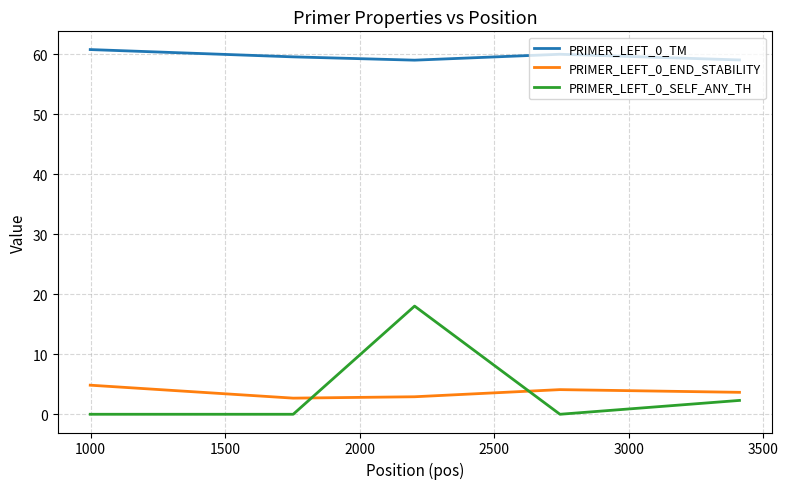

True or false: PRIMER_LEFT_0_END_STABILITY has more than 1 points higher than both neighbors.

False